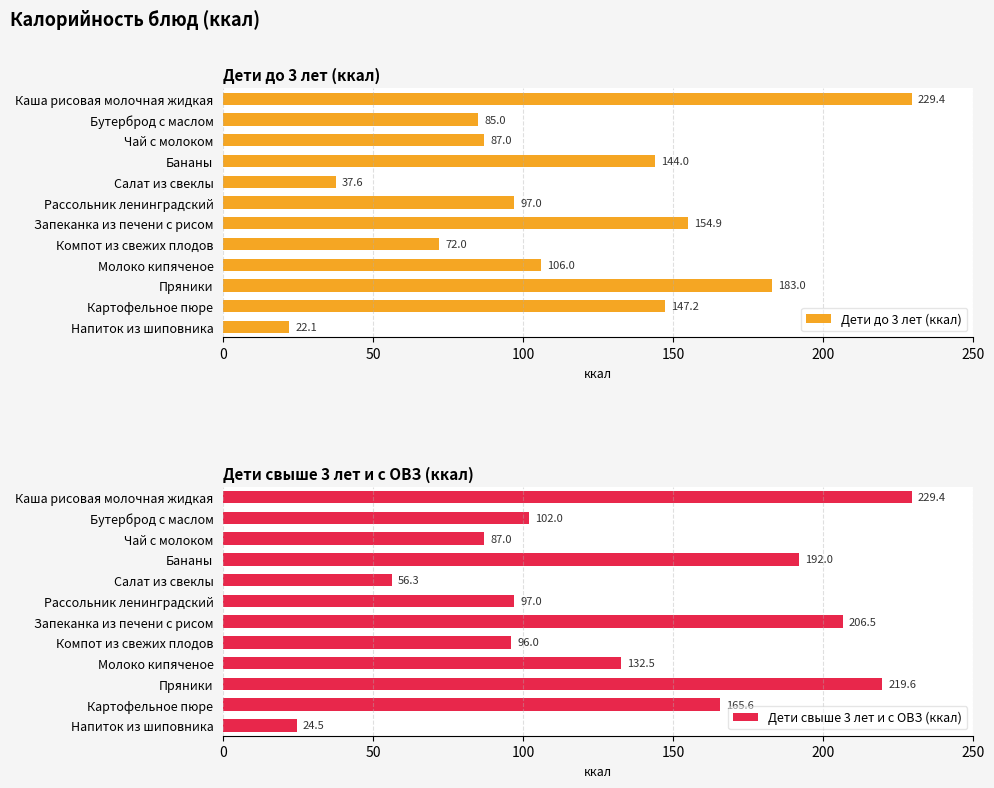

The Дети до 3 лет (ккал) series shows 183.0 at Пряники. True or false?

True